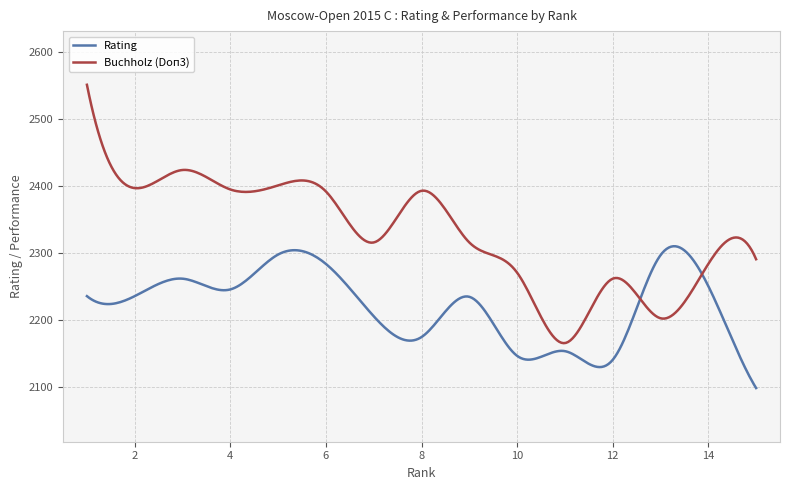

Rank the series by their maximum value, from highest to lowest.

Buchholz (Doп3), Rating